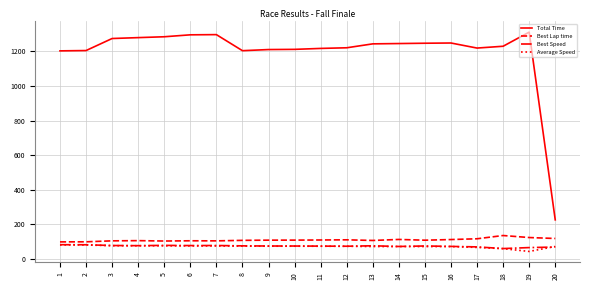

The value of Average Speed at 14 is 122.0. True or false?

False